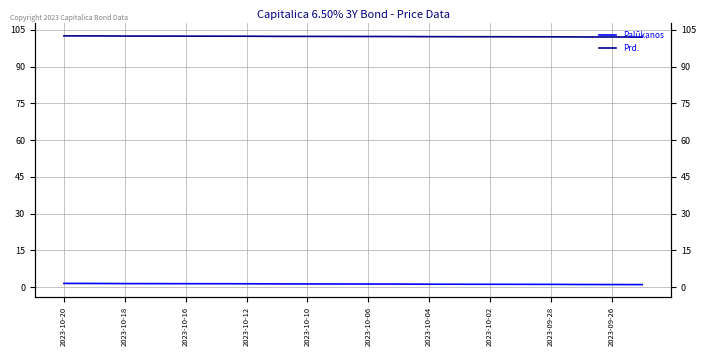

What is the total value across all series at 2023-10-18?

103.9